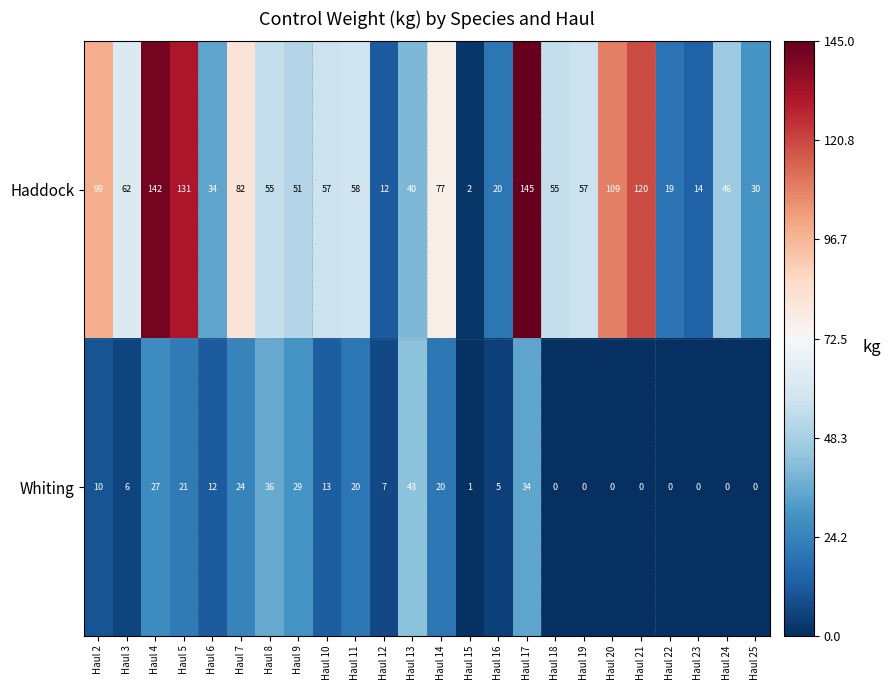

The value of Haddock at Haul 14 is 77. True or false?

True